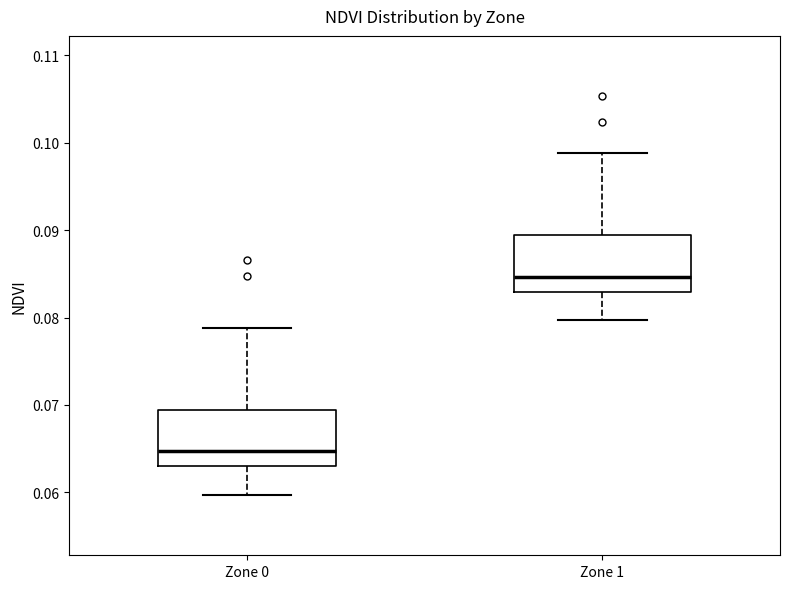

Which box has the lowest median line?

Zone 0